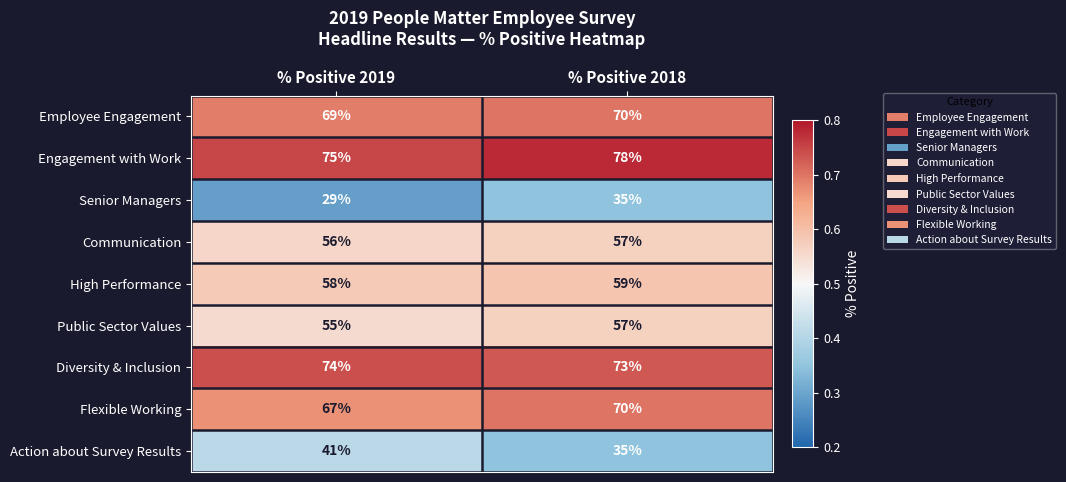

What is the sum of all Diversity & Inclusion values?

147